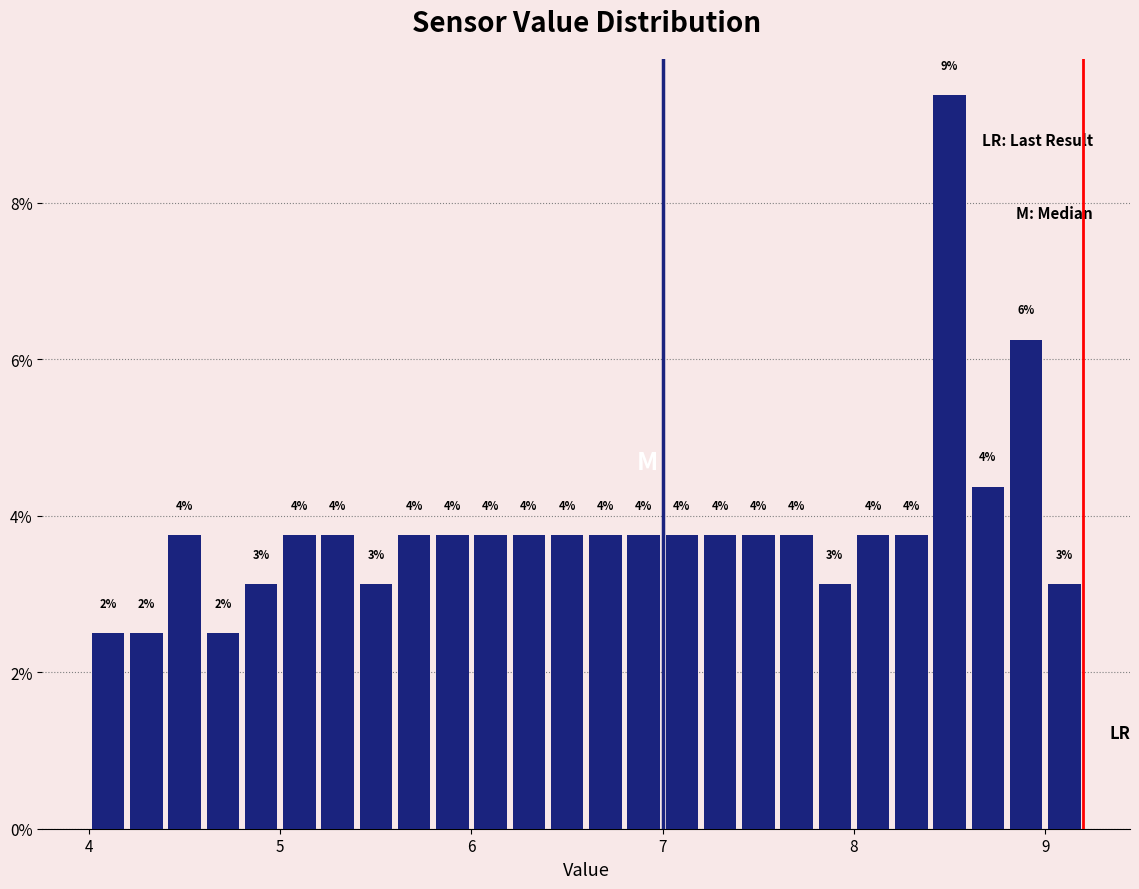

Around what value on the x-axis is the tallest bar? Give the approximate position of its centre, as read against the axis.

8.5